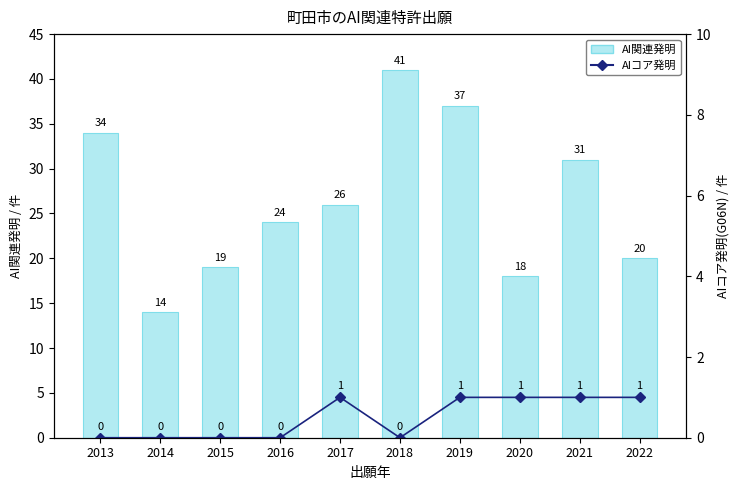

Reading left to right, list all the values displayed in this chart.

AI関連発明: 34	14	19	24	26	41	37	18	31	20
AIコア発明: 0	0	0	0	1	0	1	1	1	1